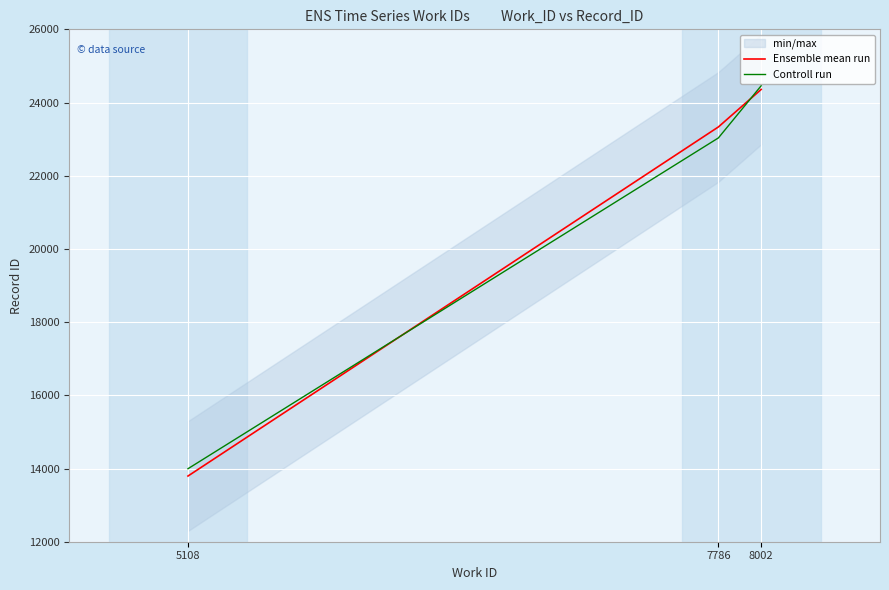

Rank the series by their maximum value, from lowest to highest.

Ensemble mean run, Controll run